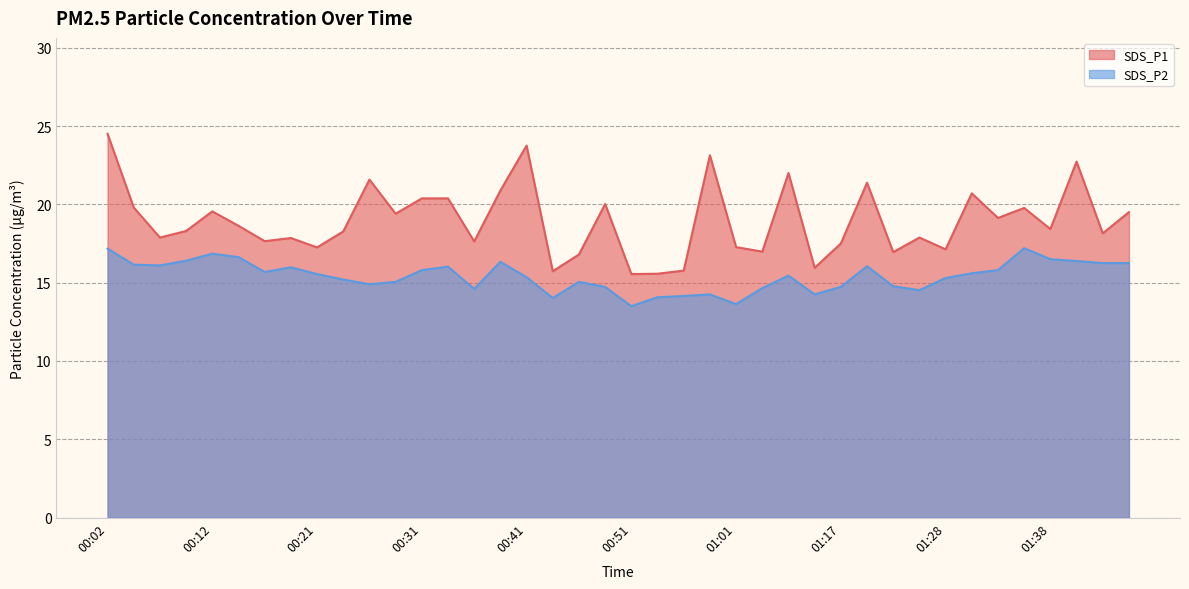

Is it true that SDS_P2 equals 14.2 at 01:15?

True